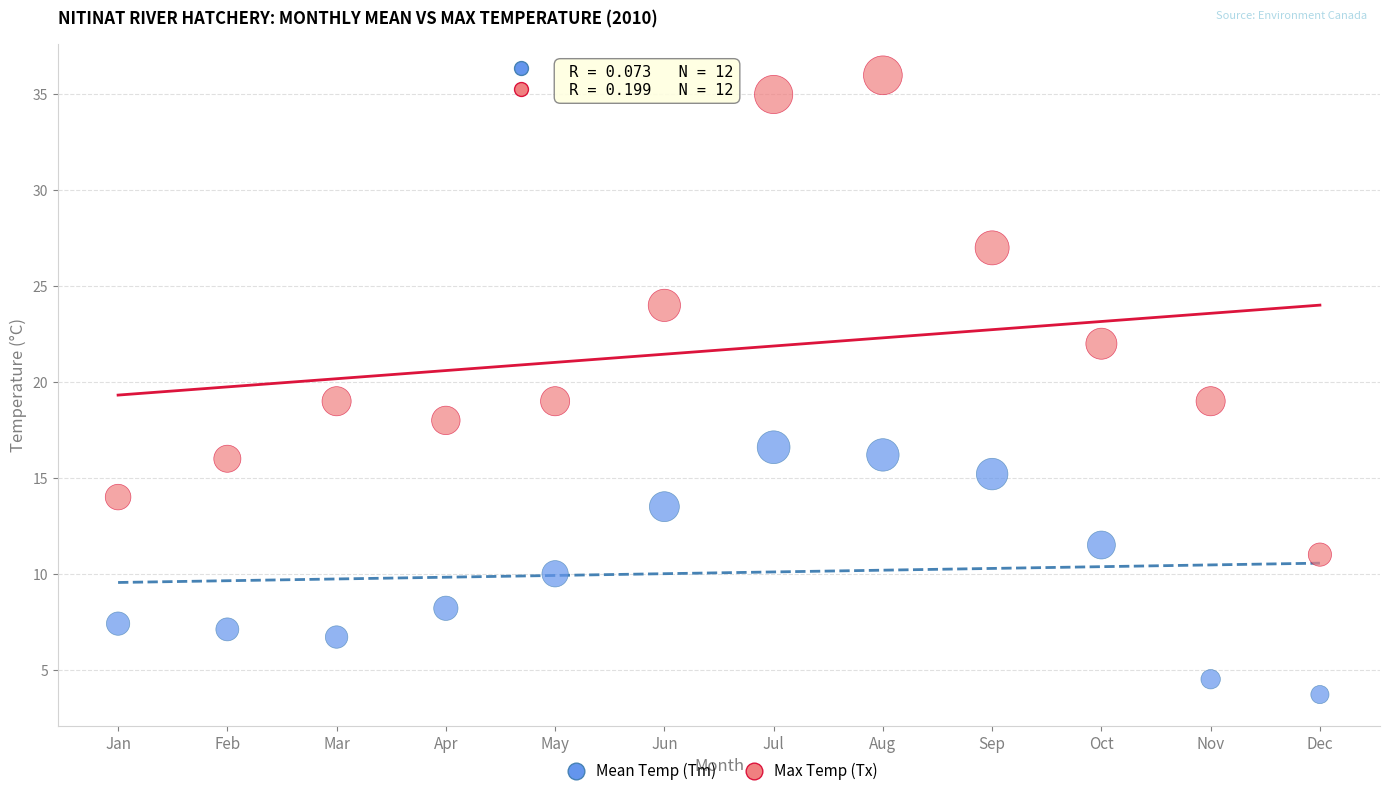

Which series reaches the maximum Y coordinate?

Max Temp (Tx)